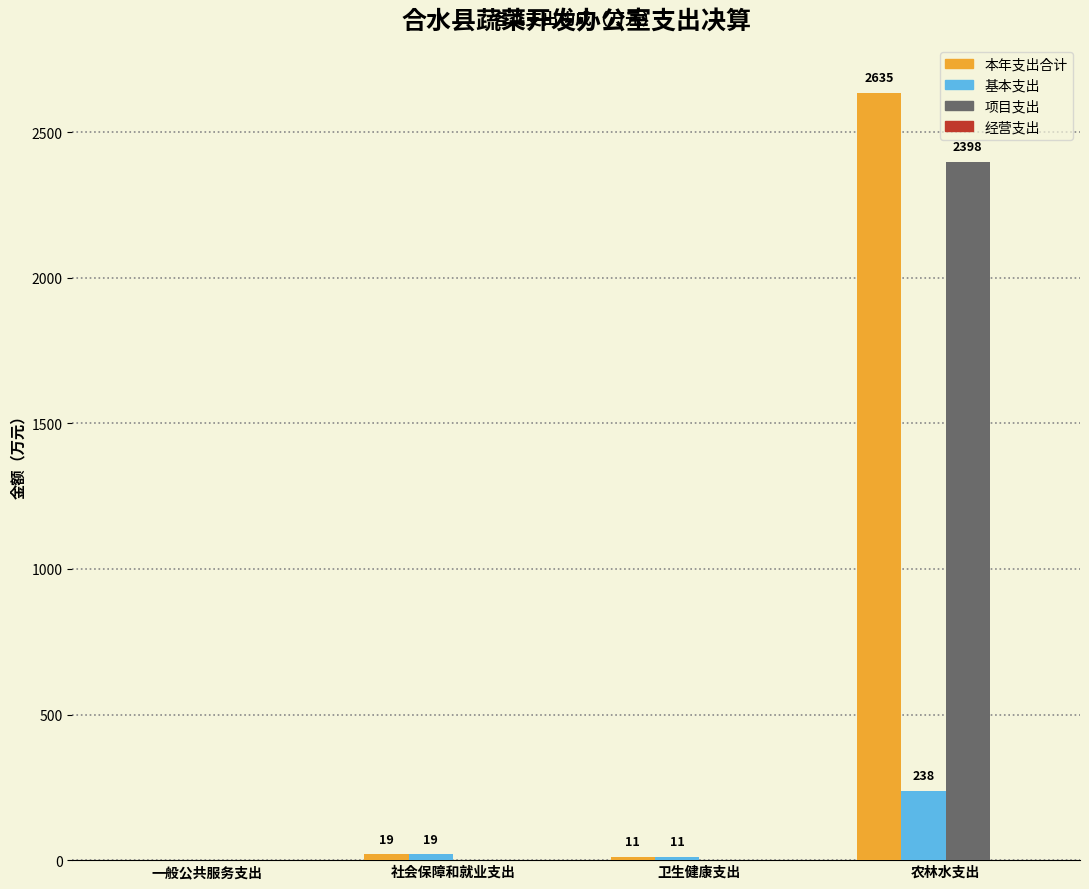

What is the difference between the maximum and second lowest values in the 本年支出合计 series?

2624.5